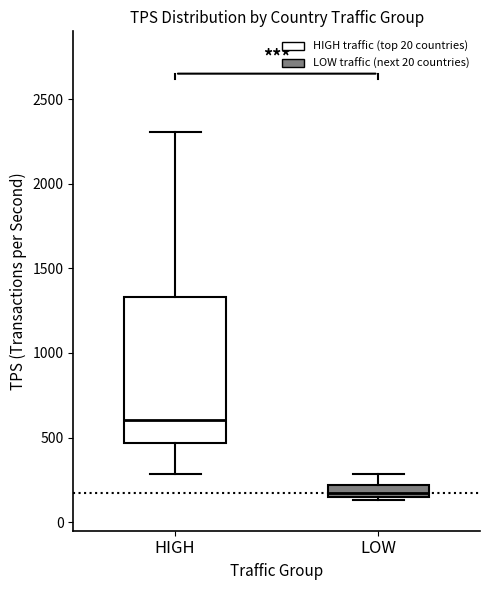

Which box has the highest median line?

HIGH